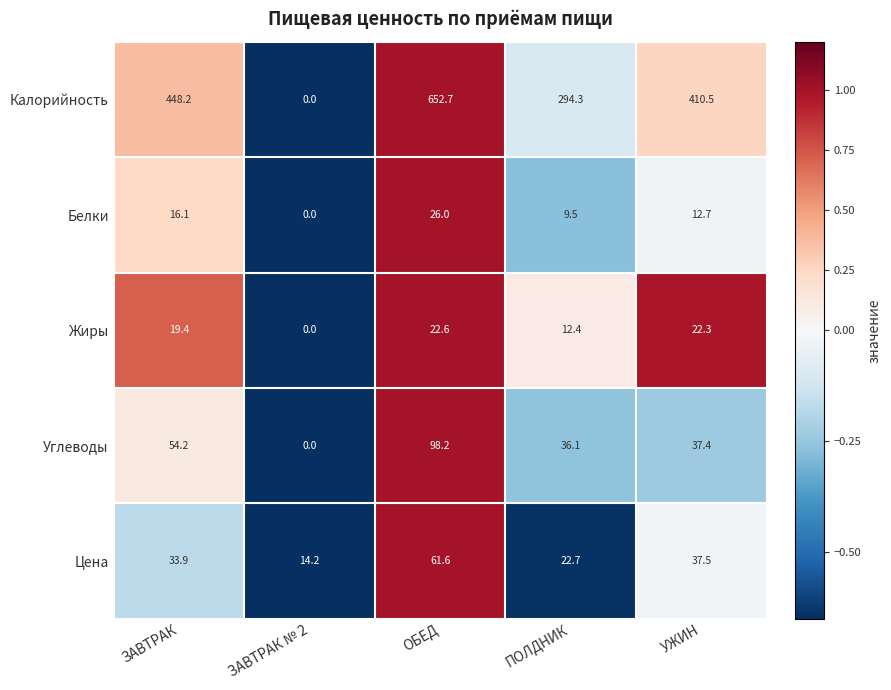

At which category is the sum across all series the highest?

ОБЕД